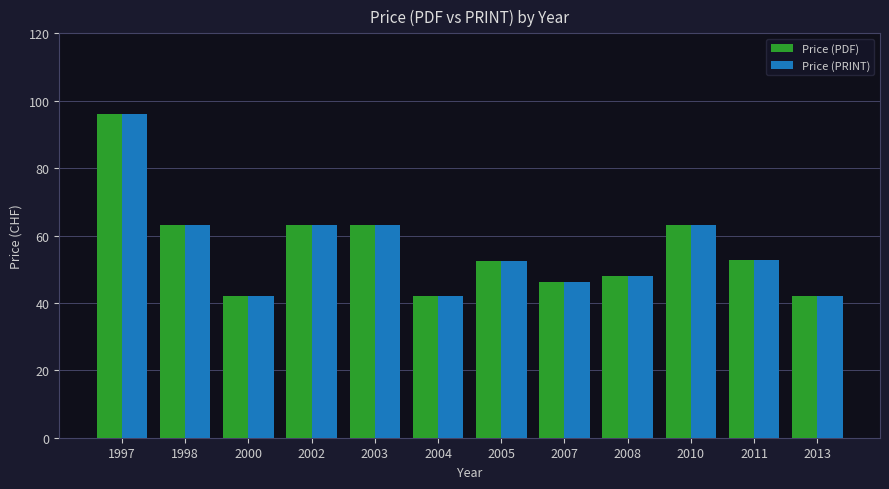

What is the maximum value for Price (PRINT)?

96.0